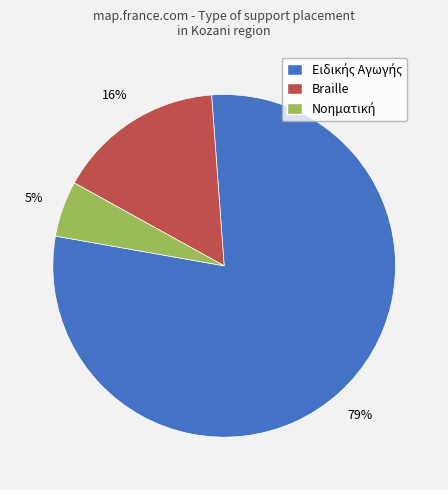

How many slices are in this pie chart?

3